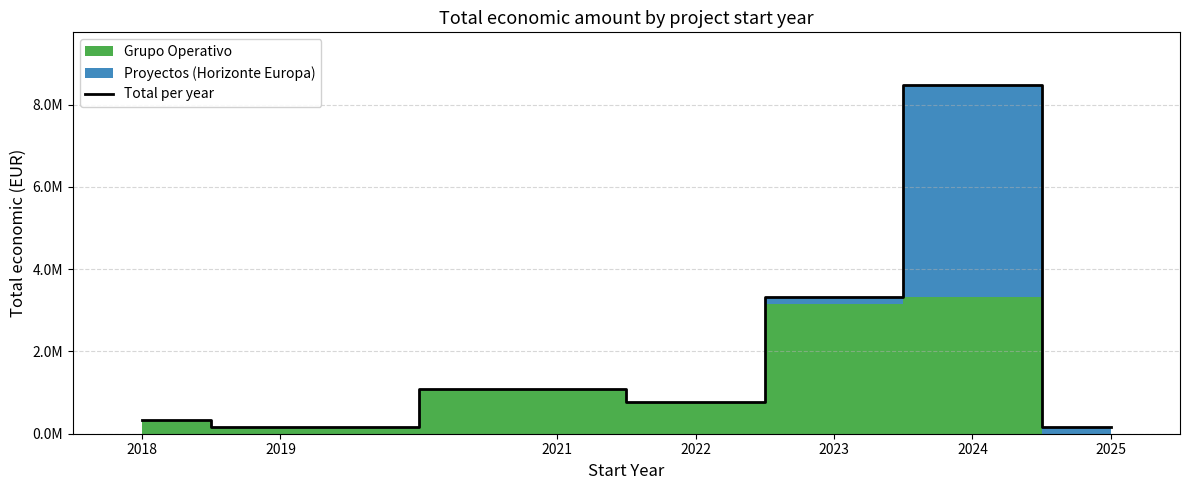

What is the difference between the values at 2018 and 2022?

452237